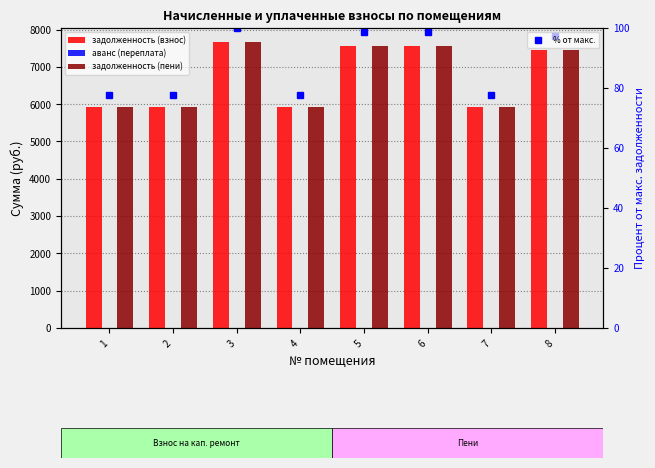

What are all the series names shown in the legend?

задолженность (взнос), аванс (переплата), задолженность (пени), % от макс.